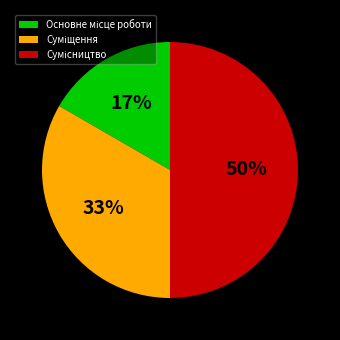

To the nearest percent, what is the difference between the largest and smallest slice percentages?

33%